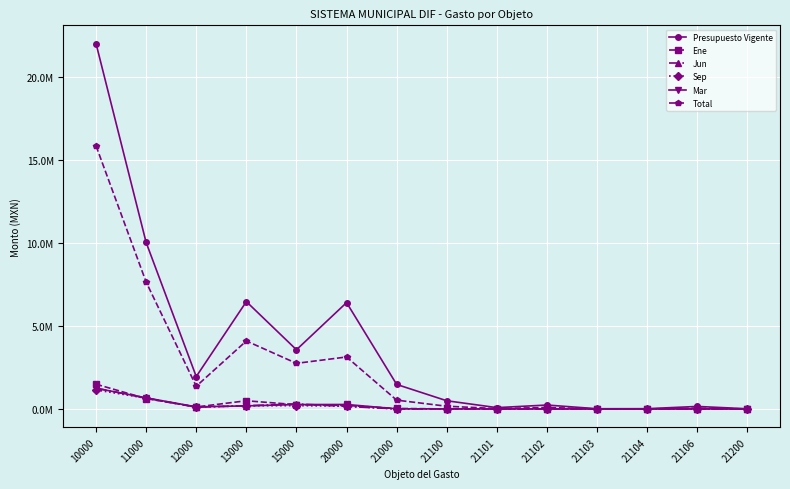

Is this an area chart (filled region under the line)?

No